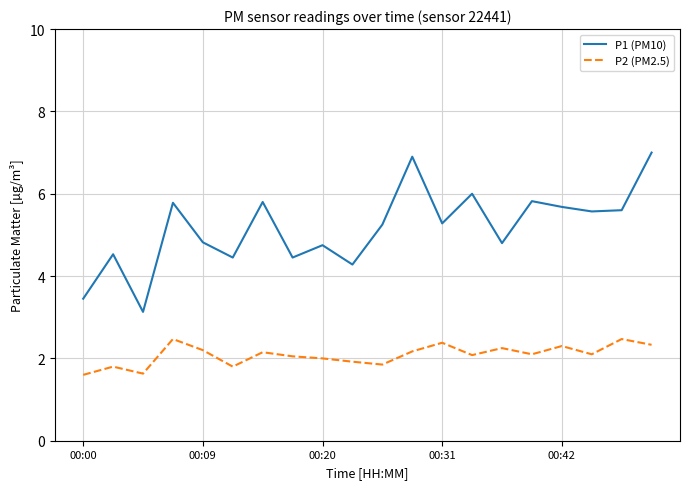

List the series in order of their peak value, highest first.

P1 (PM10), P2 (PM2.5)